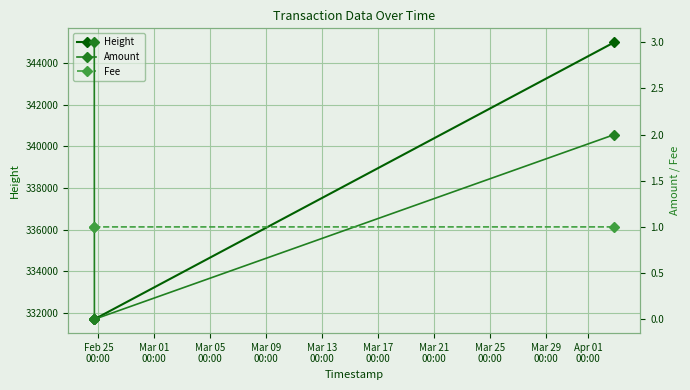

Count the Amount values in the range 0 to 3.

3